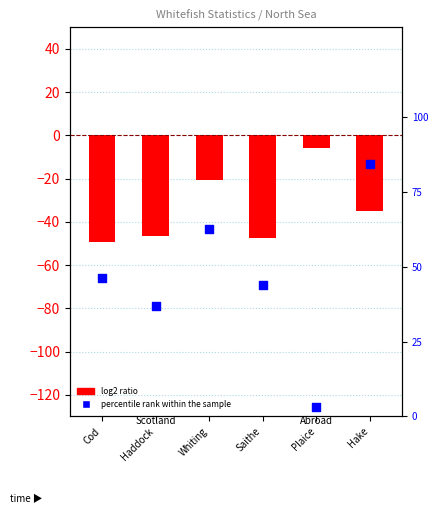

Which series has the largest Y range (max minus min)?

percentile rank within the sample